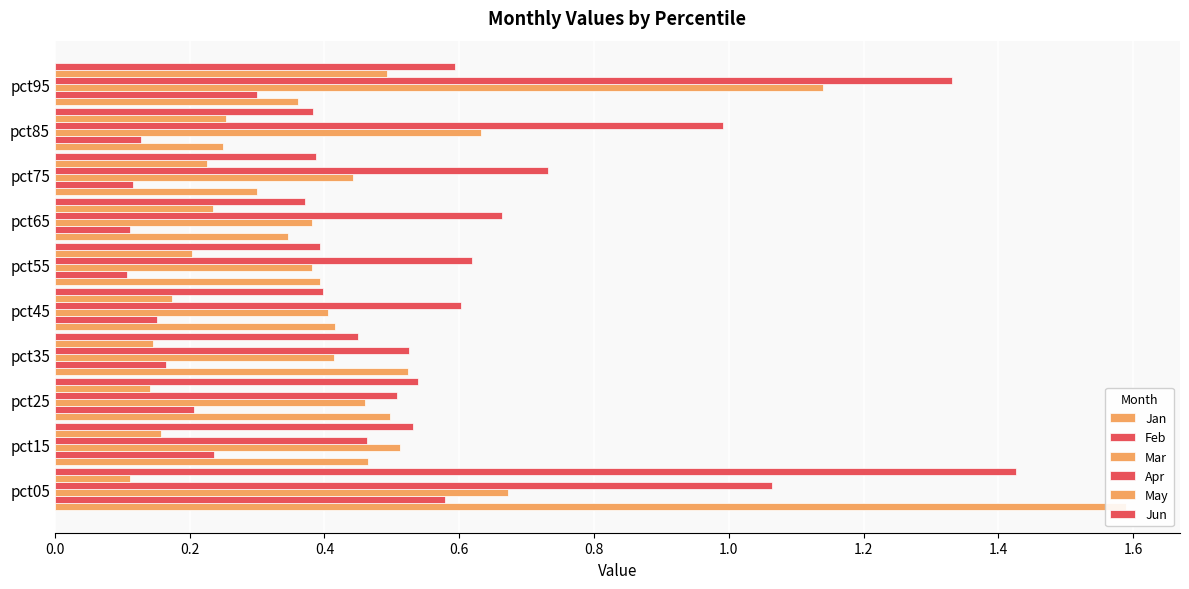

How many bars are there in total?

60